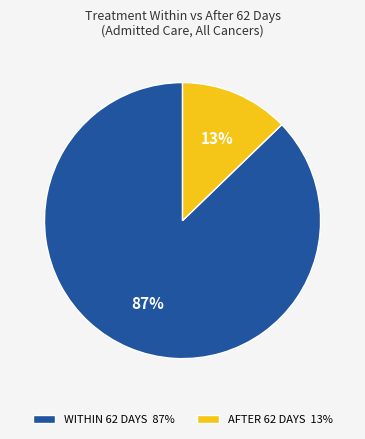

To the nearest percent, what is the average slice percentage?

50%